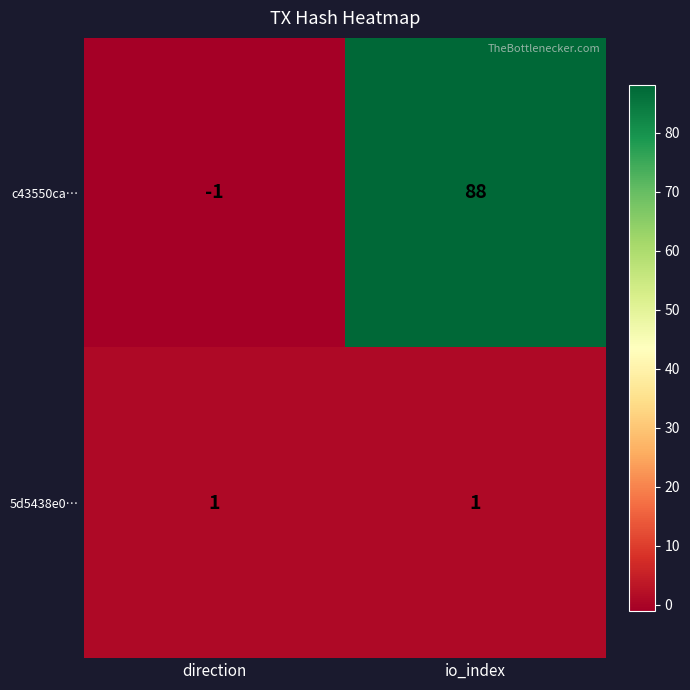

Rank the series by their maximum value, from lowest to highest.

5d5438e0…, c43550ca…